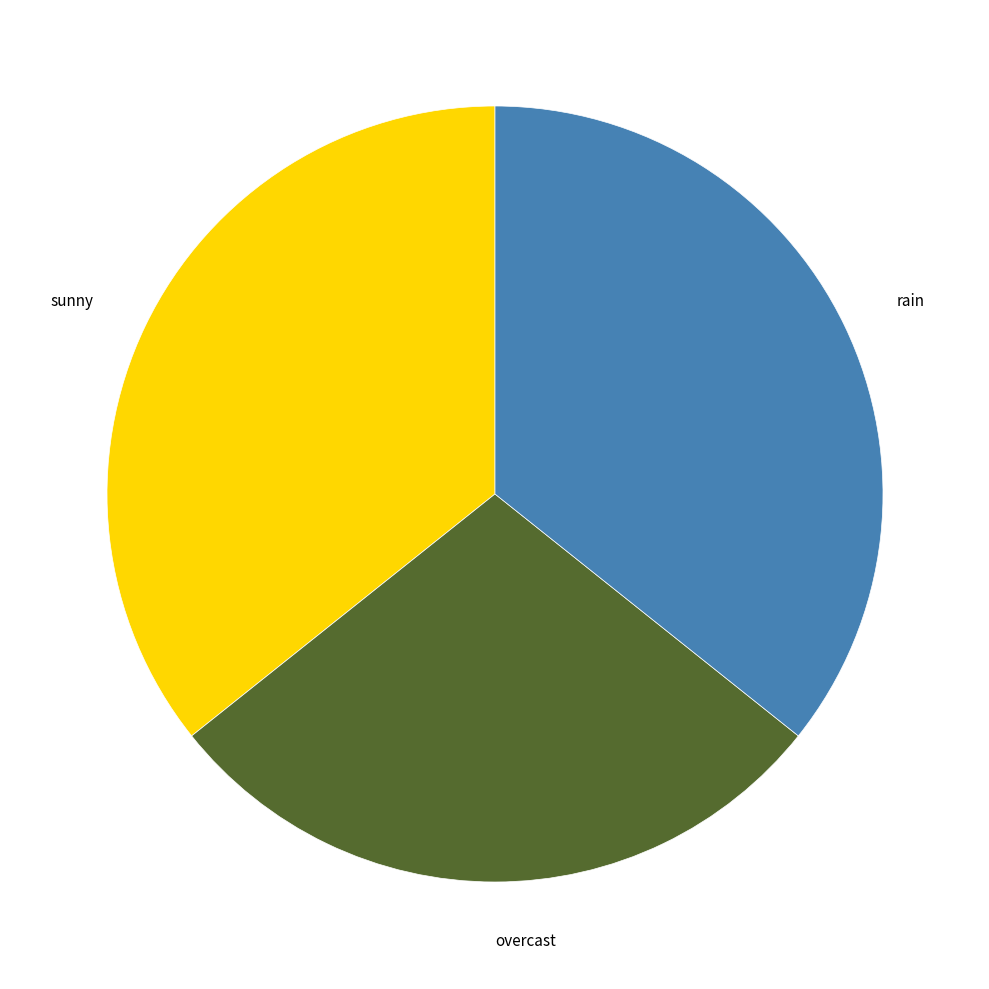

Does any single category account for the majority?

No